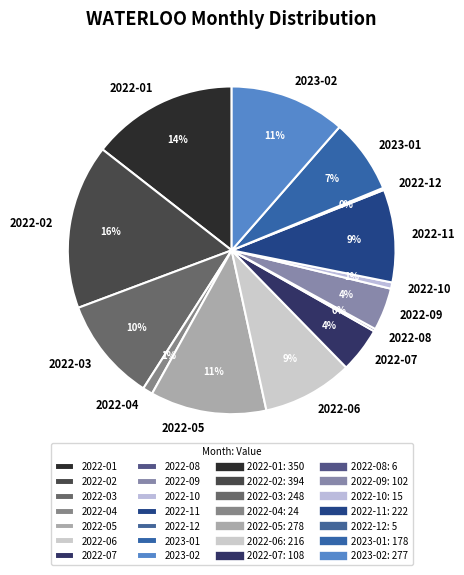

The 2022-11 slice represents 4% of the pie. True or false?

False